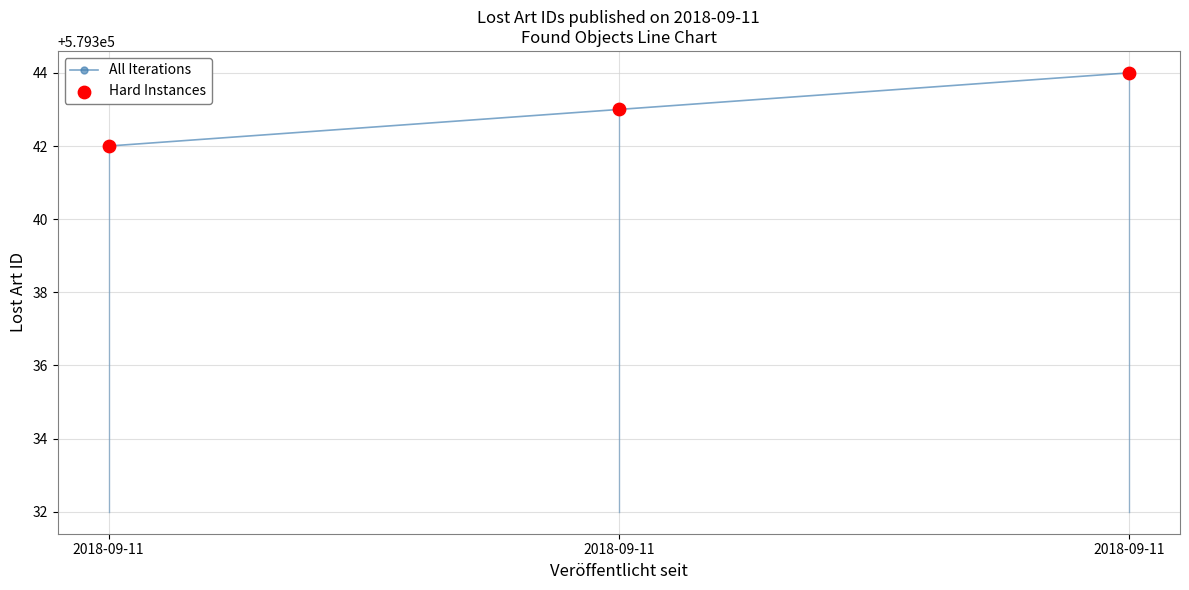

Count the number of categories in the chart.

3